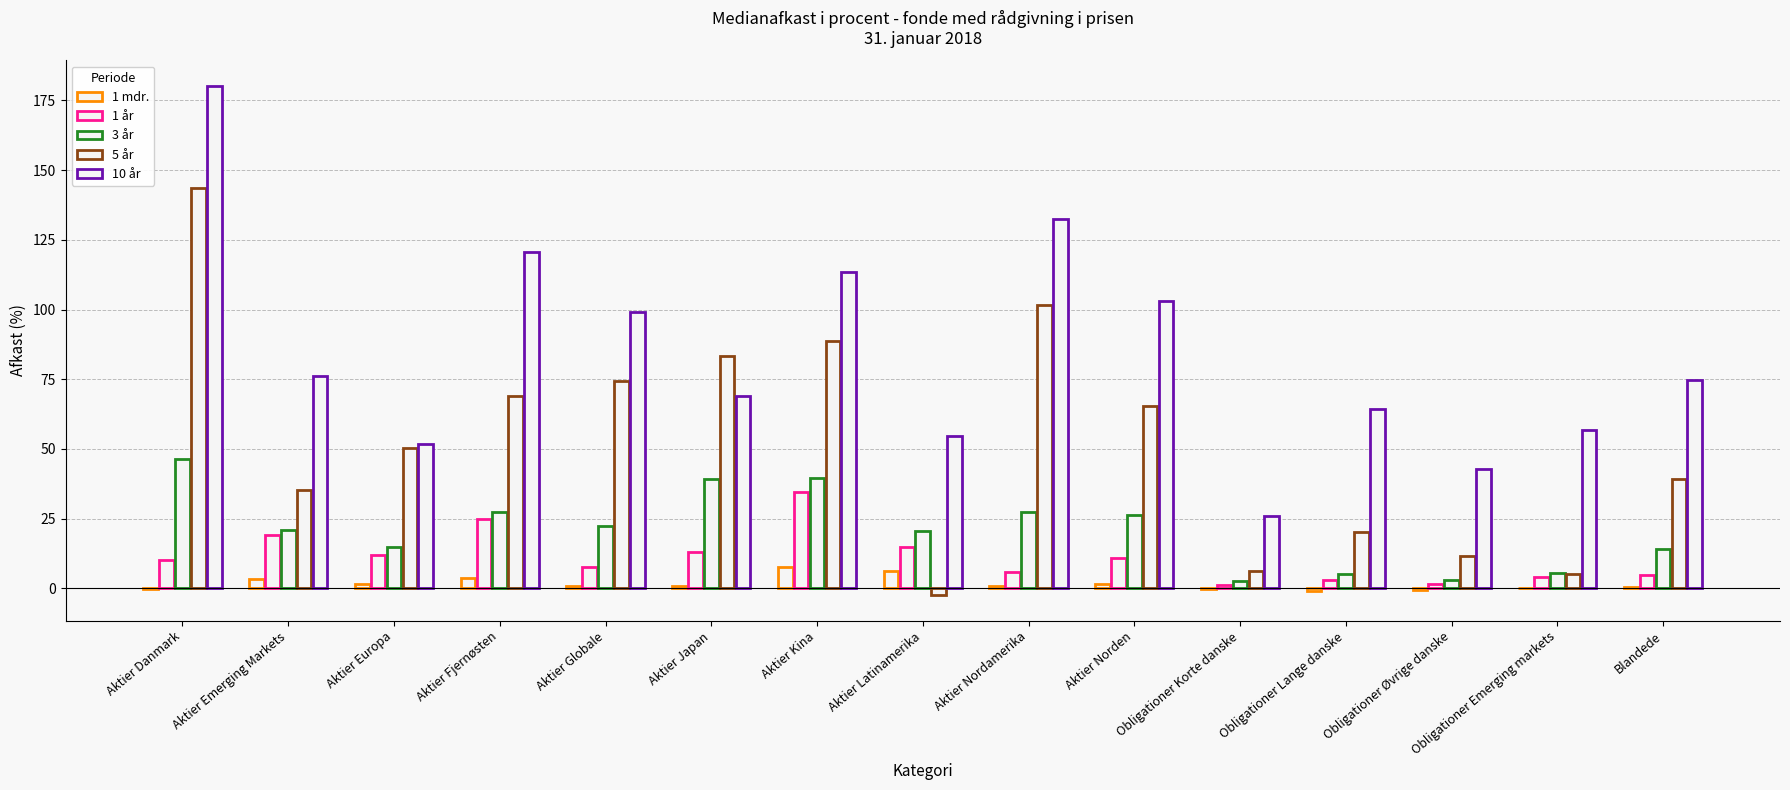

Which series has the widest spread of values?

10 år